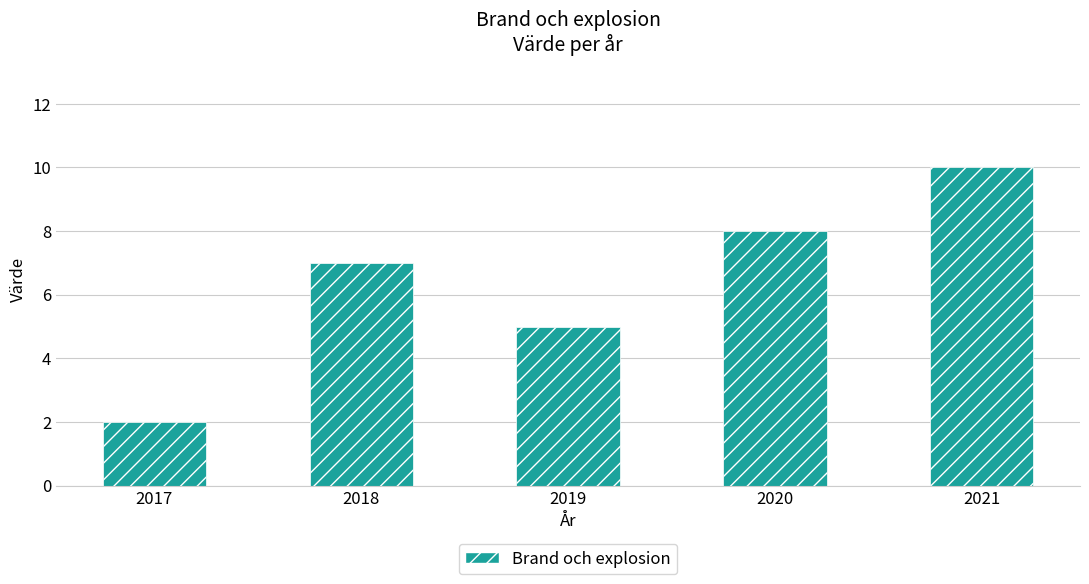

Count the values in the range 5 to 8.

3